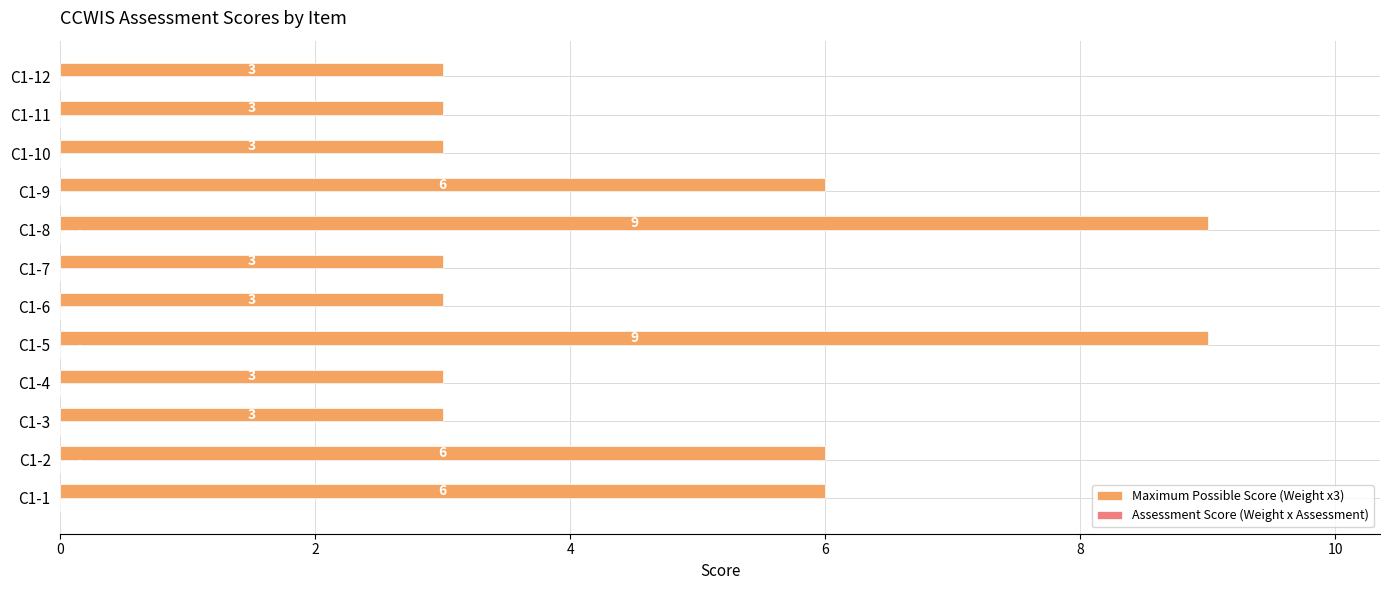

The chart shows a value of 4 at C1-4. True or false?

False